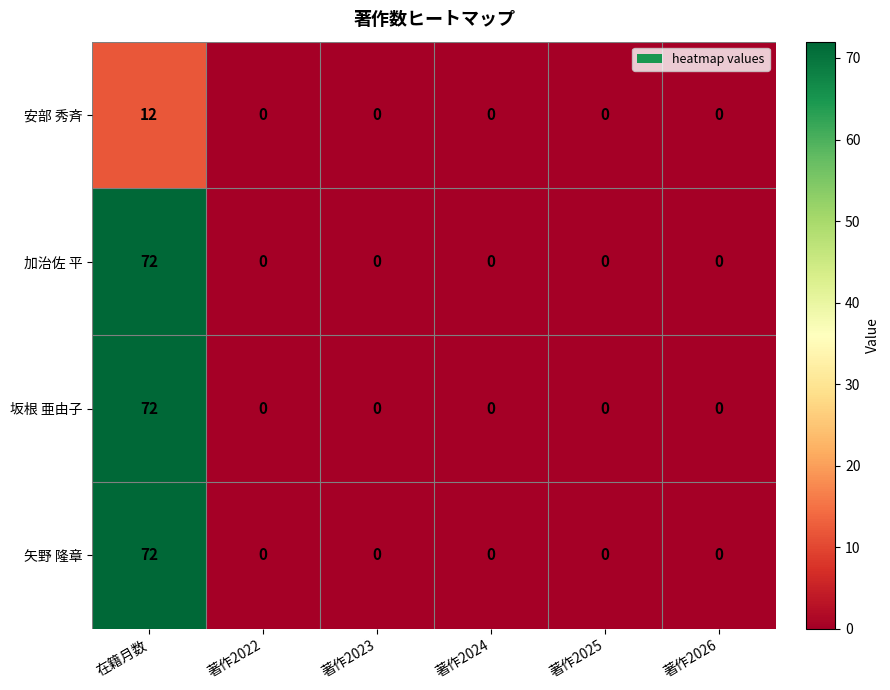

What is the sum of all 安部 秀斉 values?

12